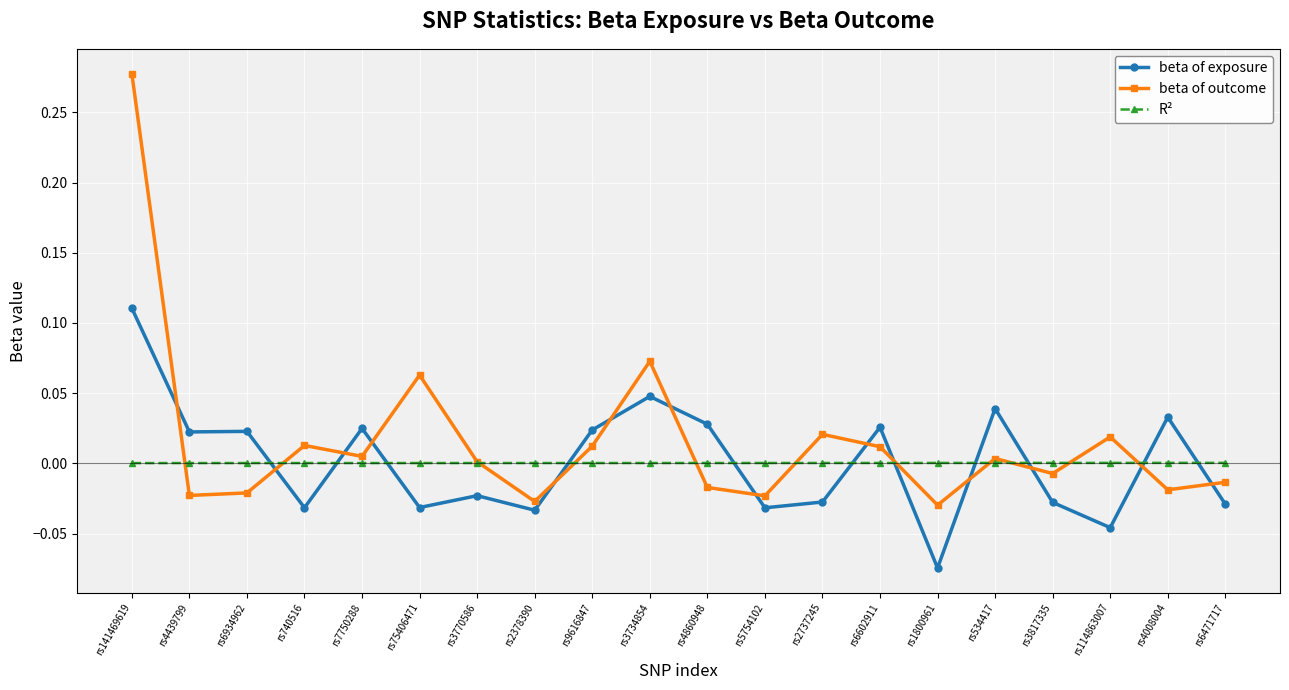

What are all the series names shown in the legend?

beta of exposure, beta of outcome, R²